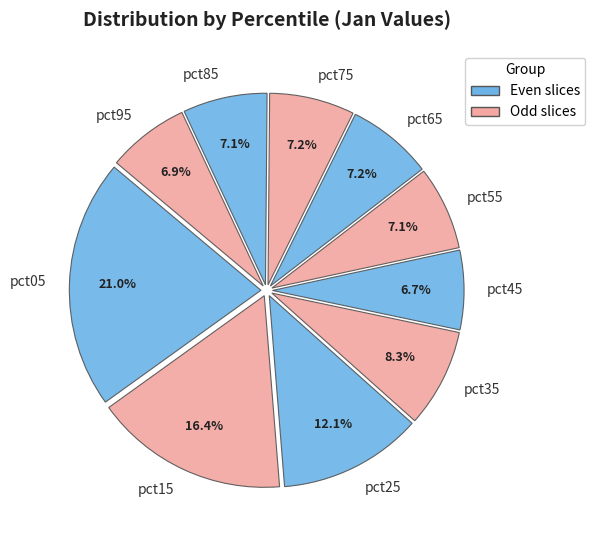

Which category has the biggest portion of the pie?

pct05